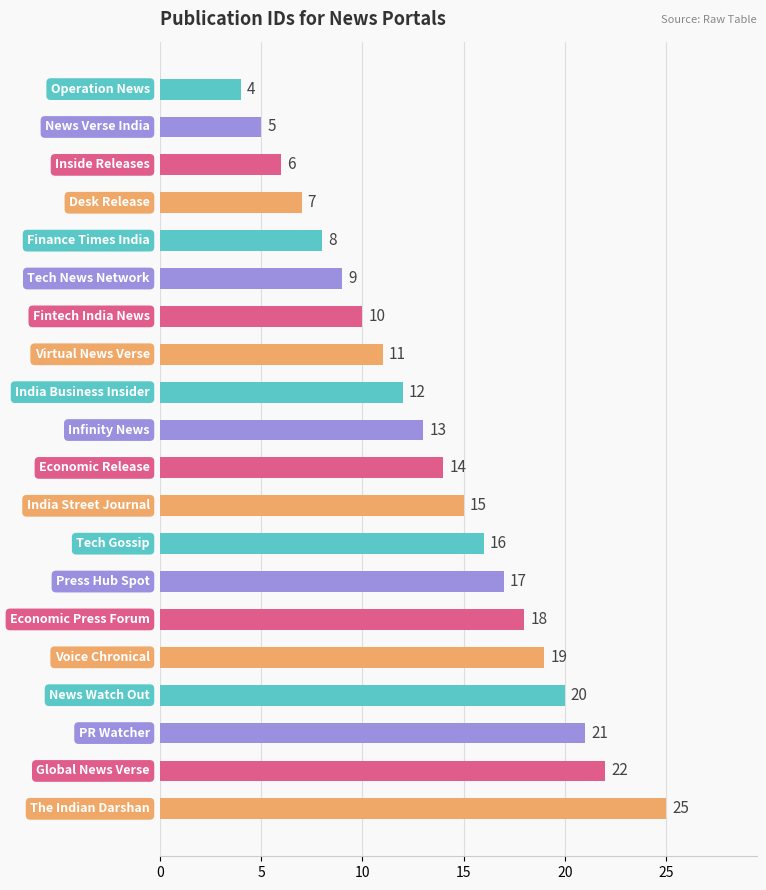

What is the sum of all values?

272